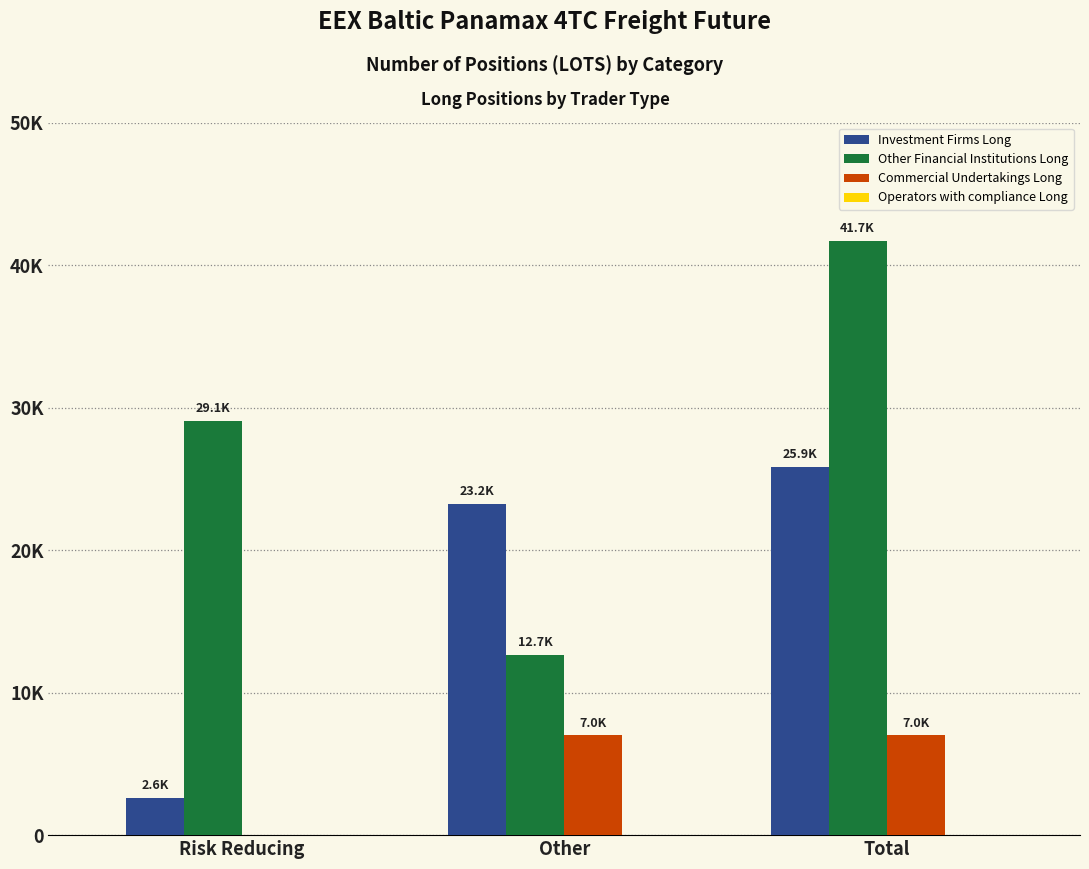

At which label does Commercial Undertakings Long reach its minimum?

Risk Reducing